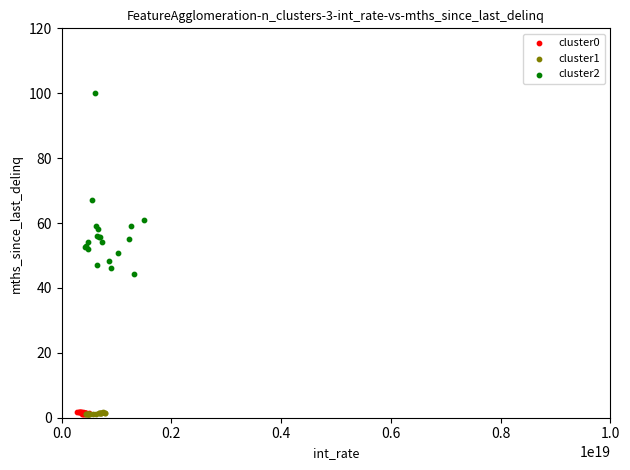

Which series reaches the maximum Y coordinate?

cluster2